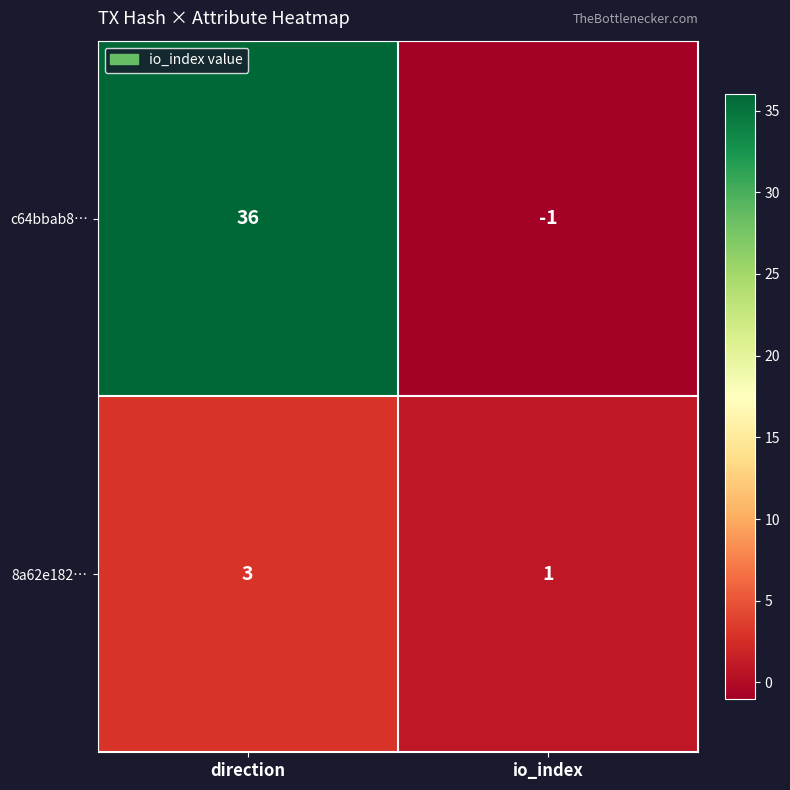

How many negative values does the c64bbab8… series have?

1